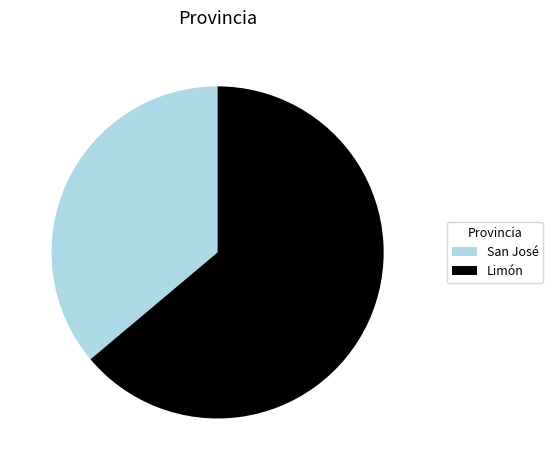

Is there any slice that represents more than half of the pie?

Yes